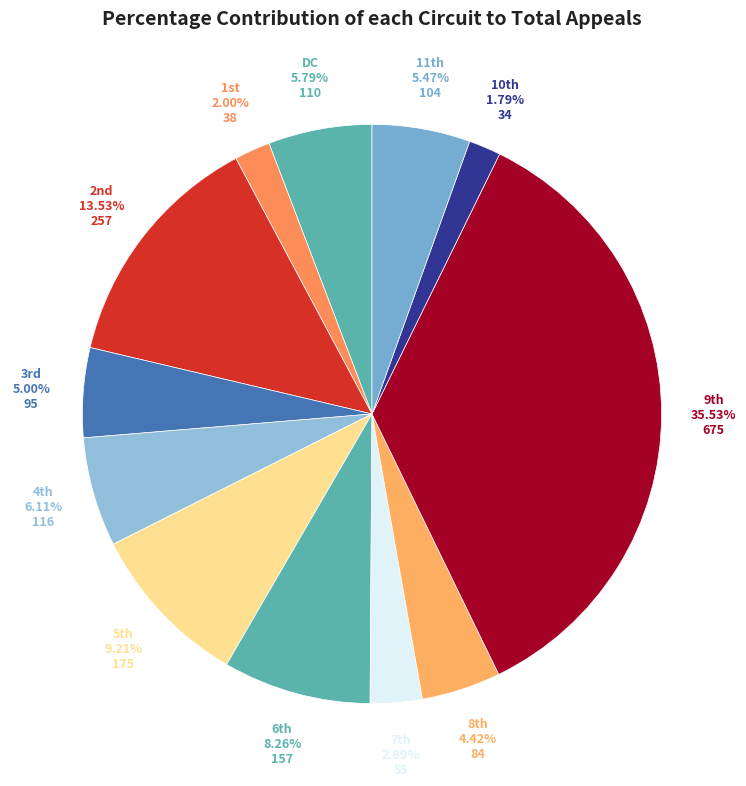

Is there any slice that represents more than half of the pie?

No